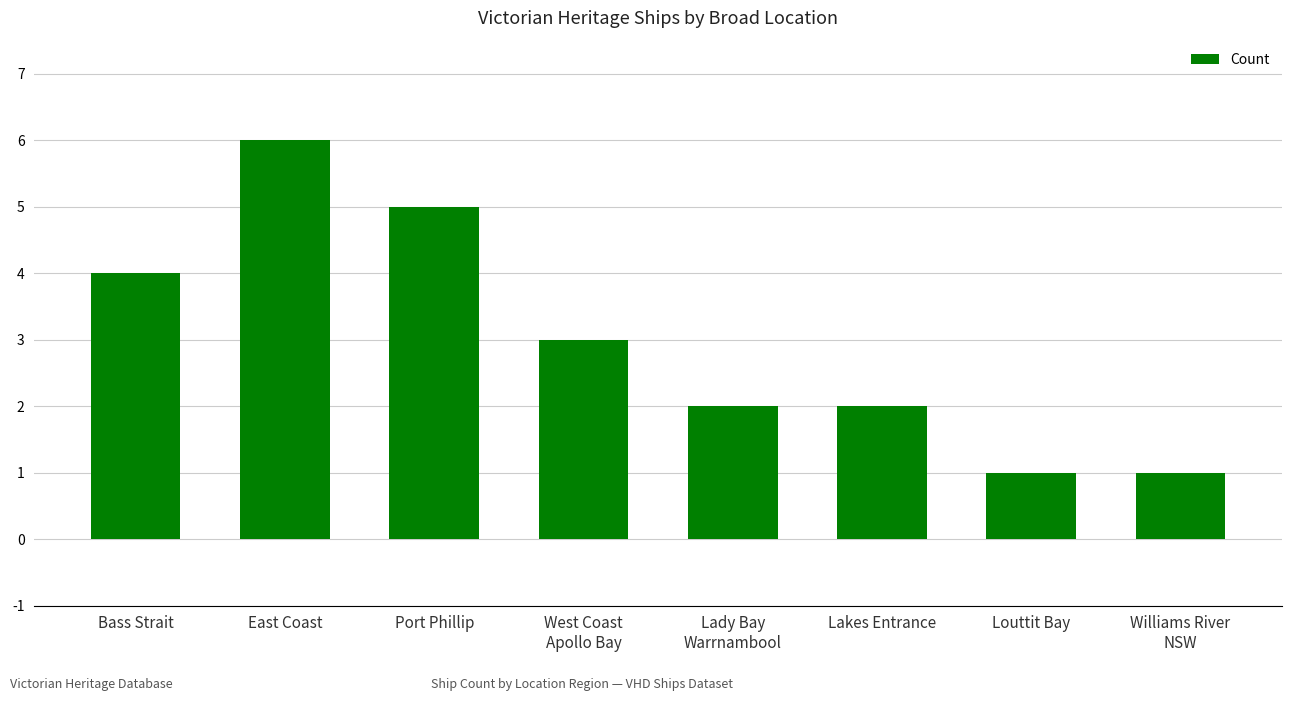

What is the average value?

3